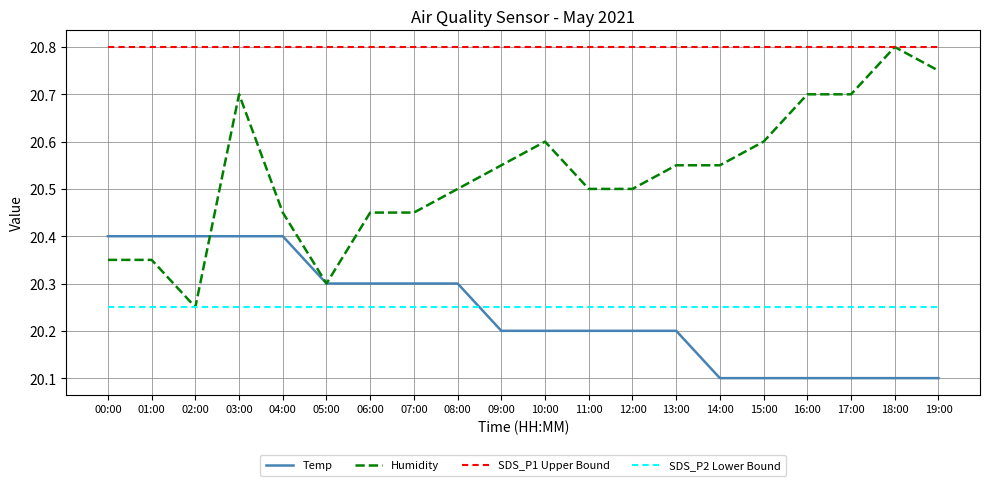

The Humidity series shows 20.8 at 18:00. True or false?

True